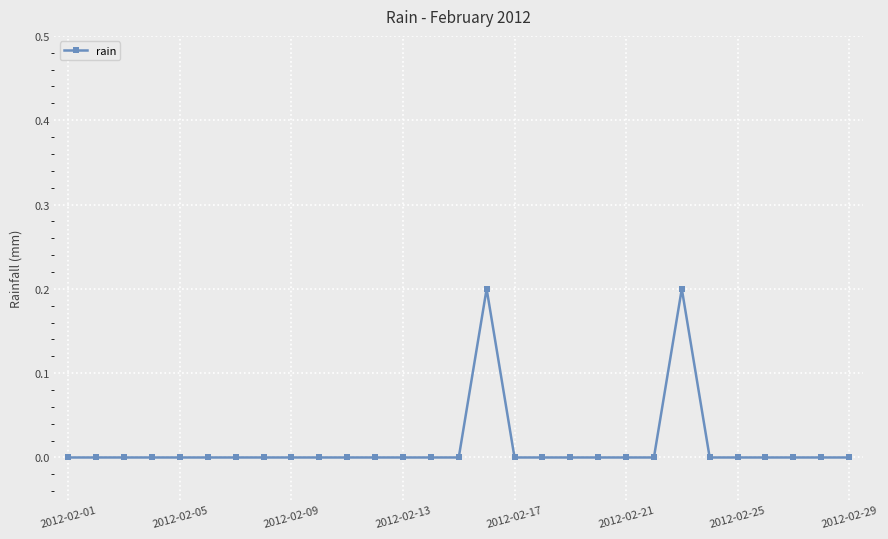

What is the sum of all values?

0.4